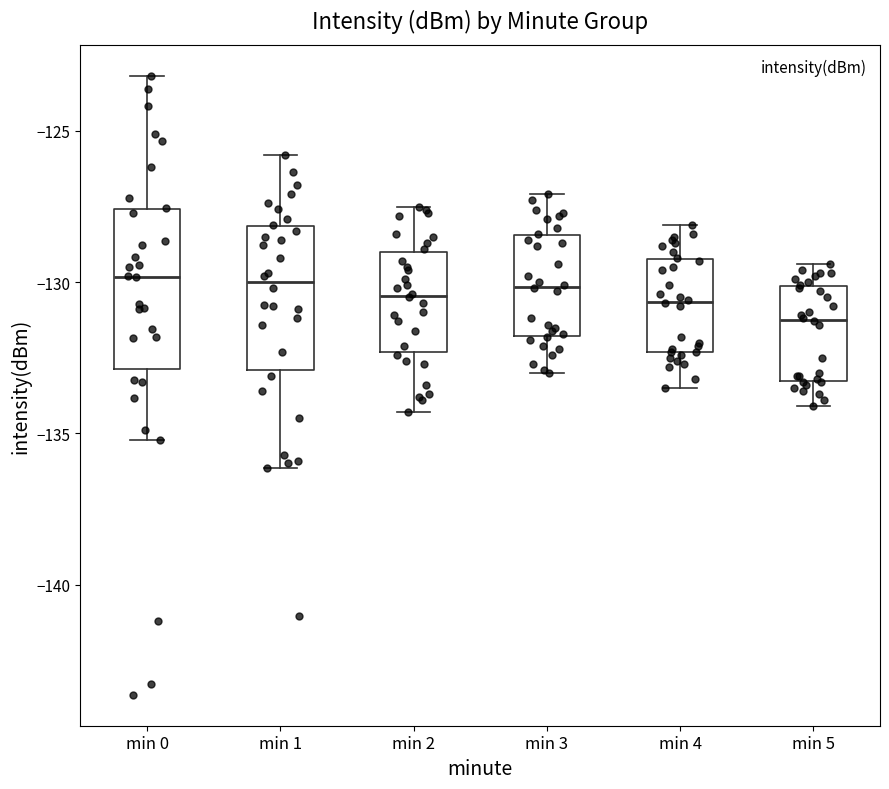

Which box's median line is the lowest?

min 5